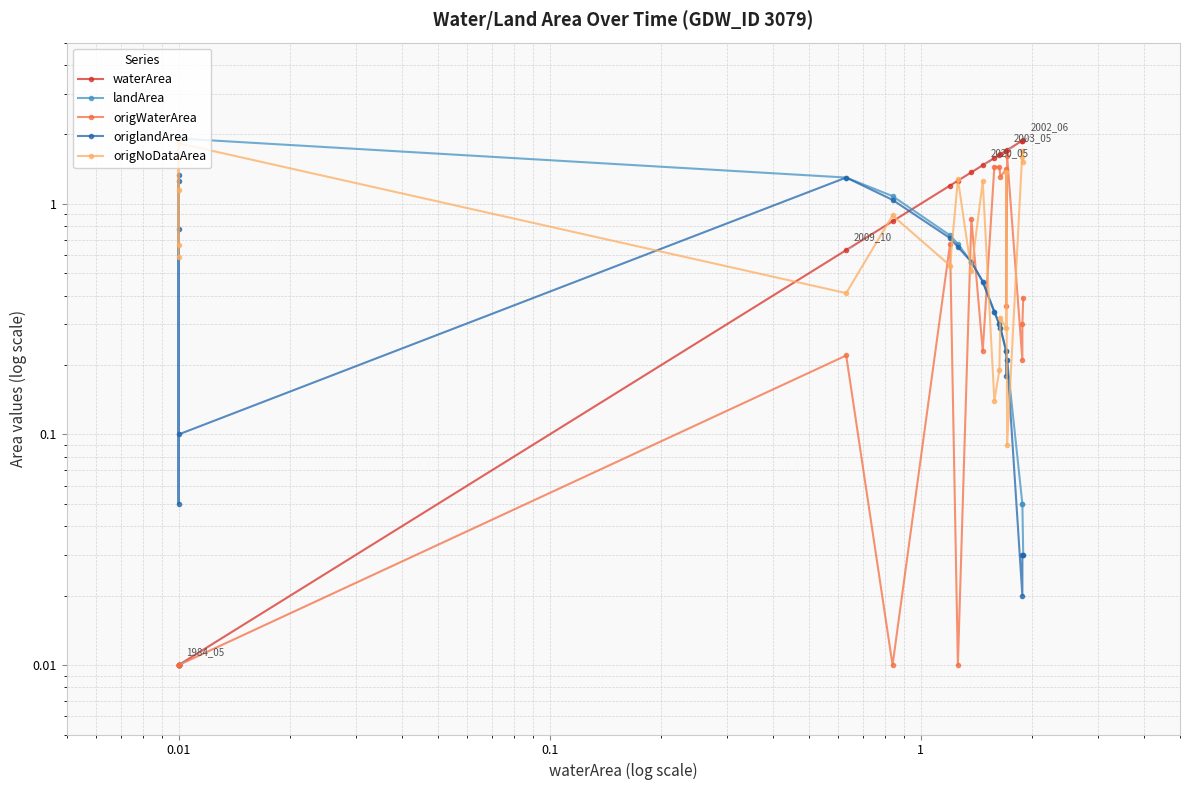

Where is the first local maximum for origlandArea?

0.01